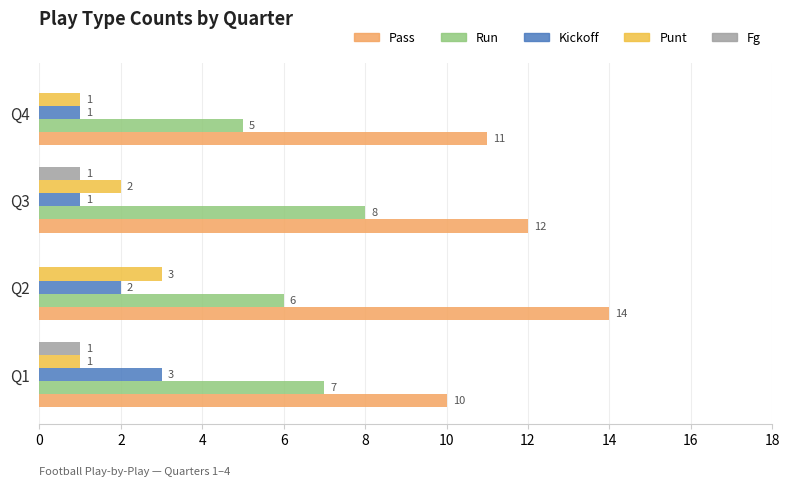

What is the total value across all series at Q4?

18